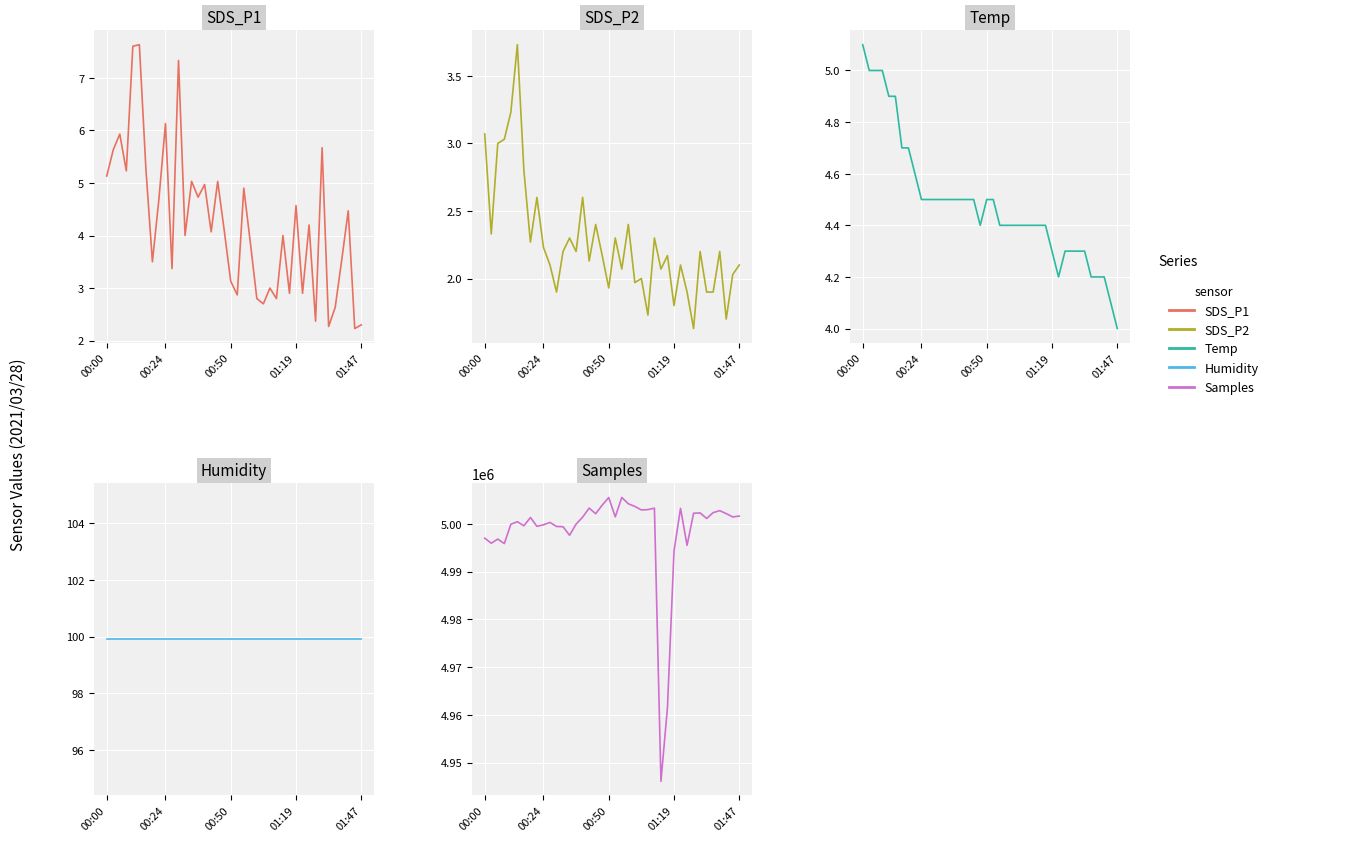

What is the difference between the highest and lowest values at 33?

5002306.8